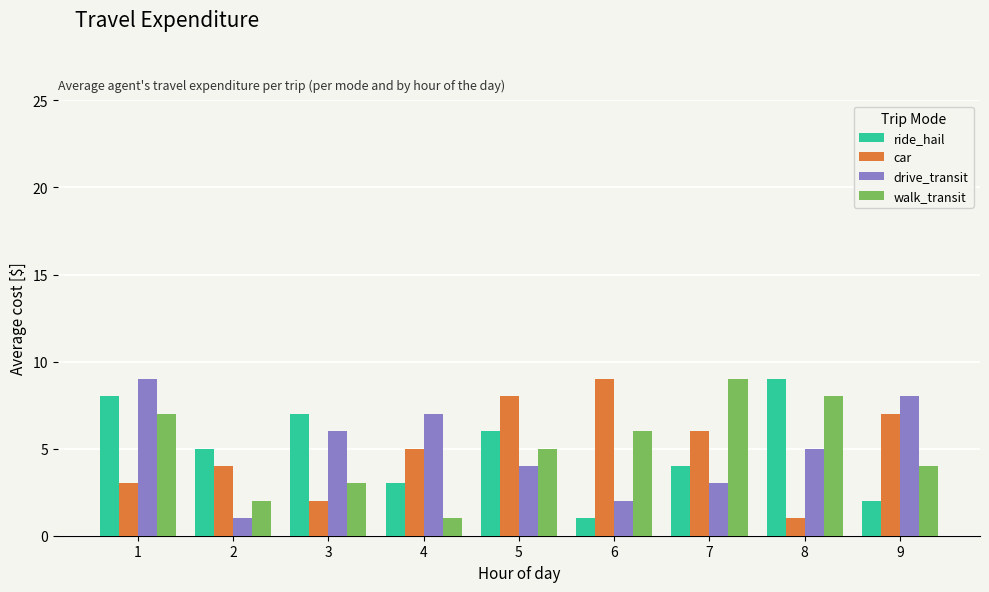

What is the sum of the car values at 6 and 8?

10